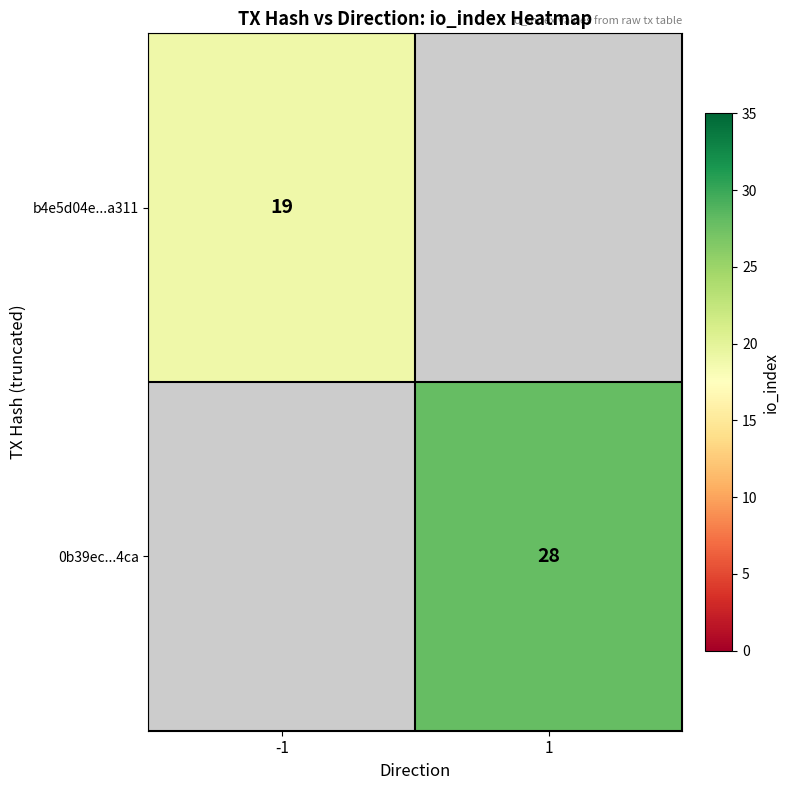

True or false: 0b39ec...4ca has a value of 18 at 1.

False